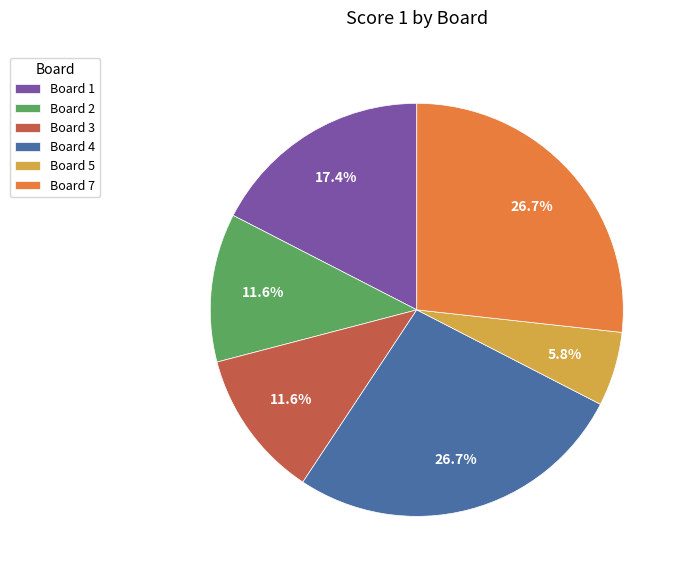

The Board 3 slice represents 18% of the pie. True or false?

False